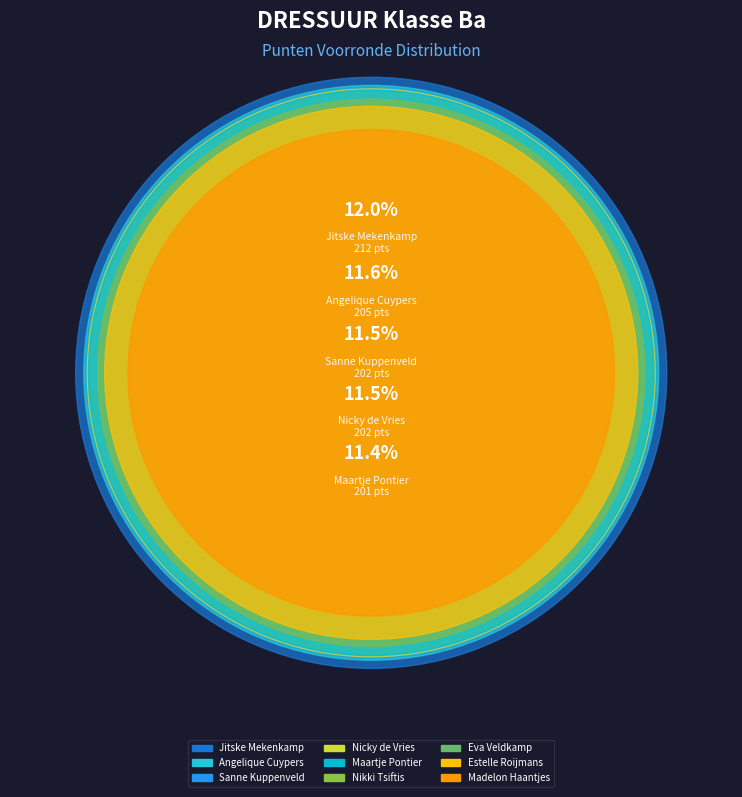

Is it true that Jitske Mekenkamp is 24% of the pie?

False